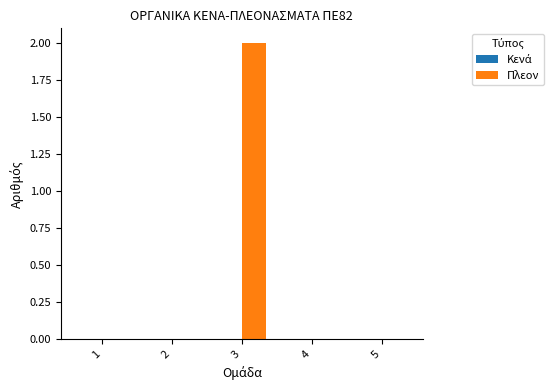

Which has a higher value, 3 or 5?

3